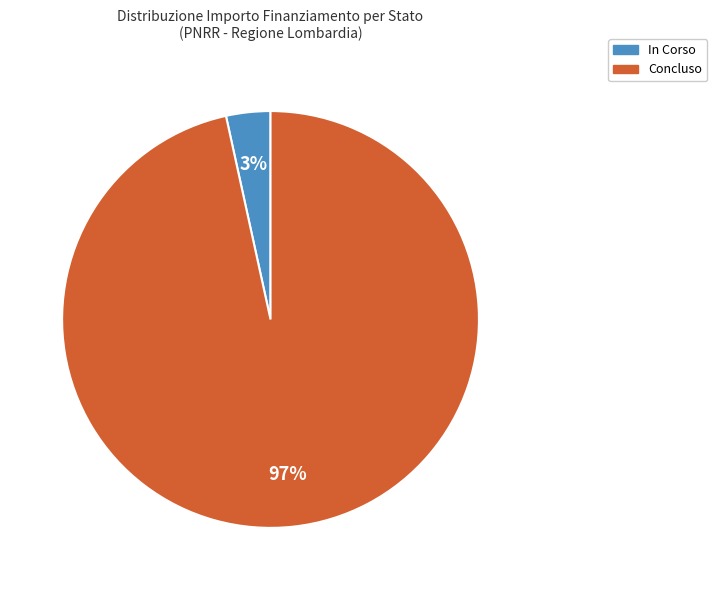

Which category has the smallest portion of the pie?

In Corso